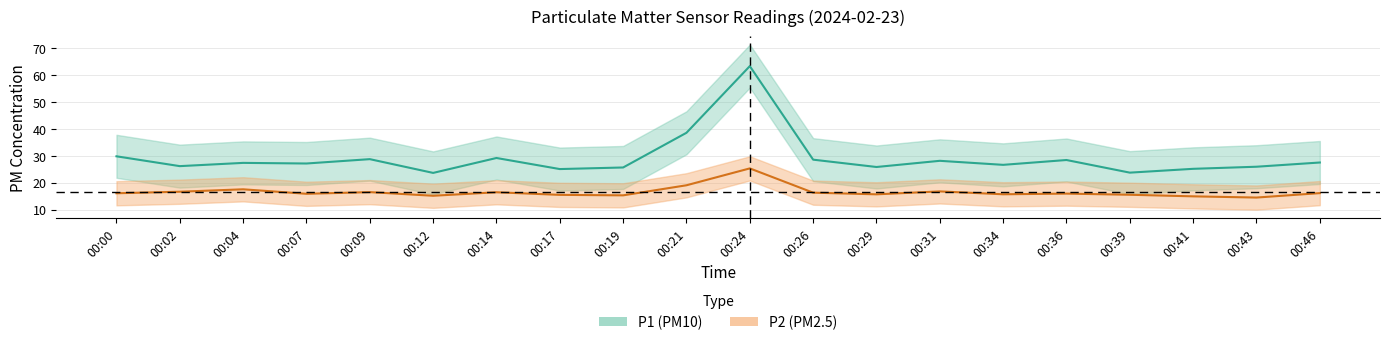

True or false: P1 and P2 cross at least once.

False